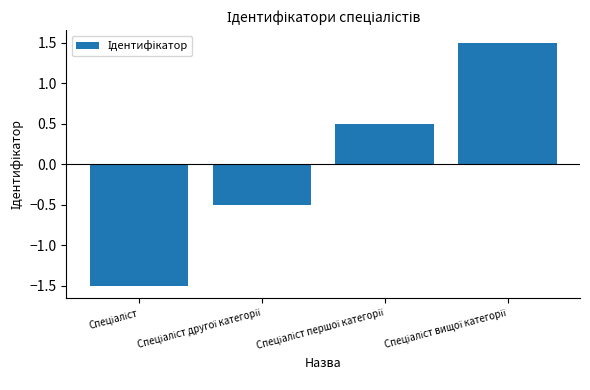

What is the value of the 2nd bar from the left?

-0.5